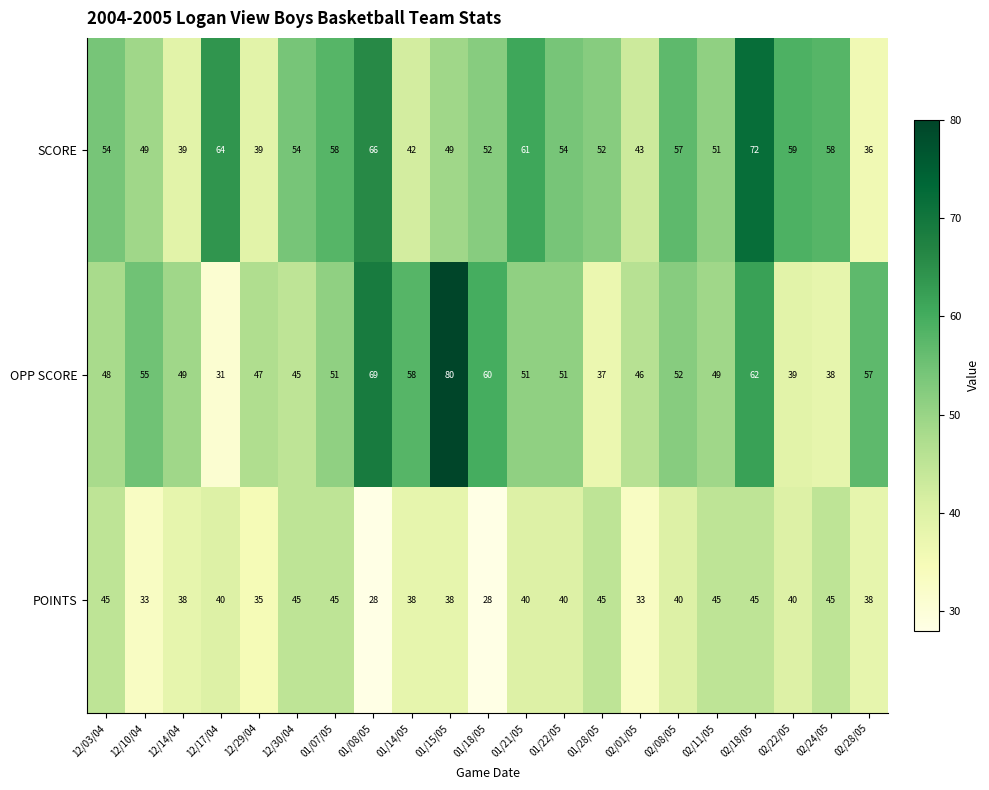

Which series has the largest total across all categories?

SCORE